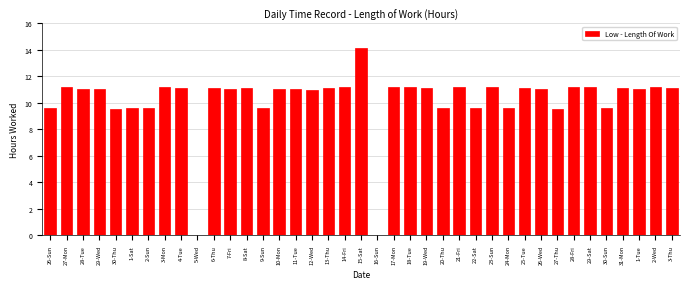

What is the sum of the values at 1-Sat and 2-Wed?

20.8